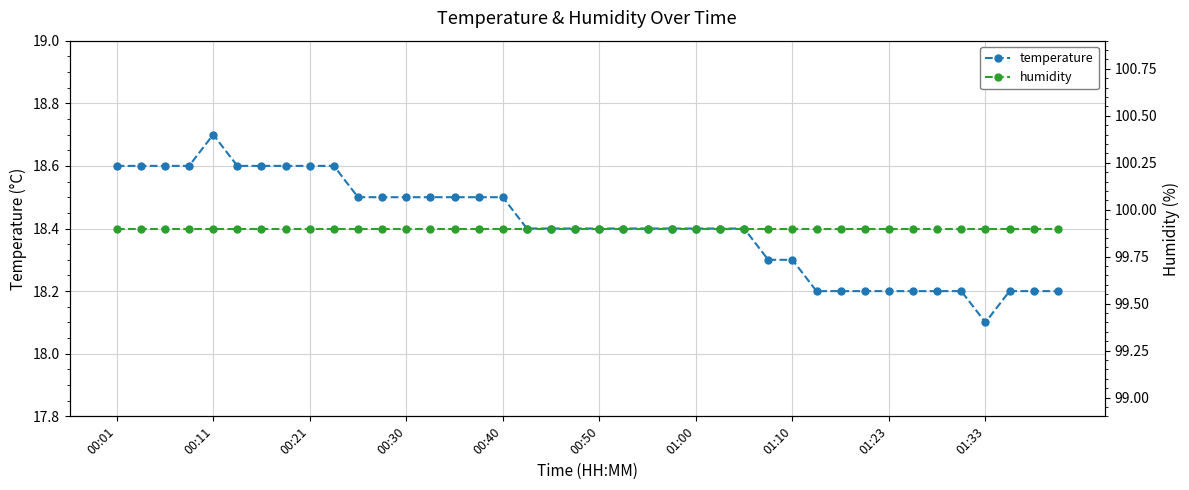

Where is temperature nearest to the value 18?

01:33